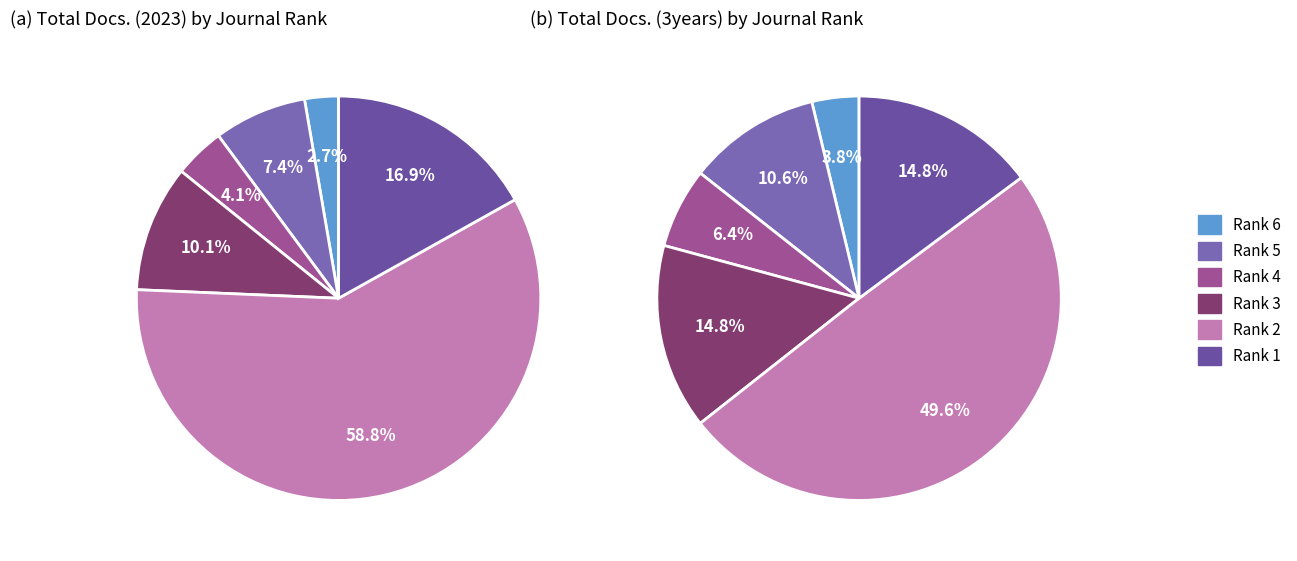

To the nearest percent, what is the difference between the largest and smallest slice percentages?

46%